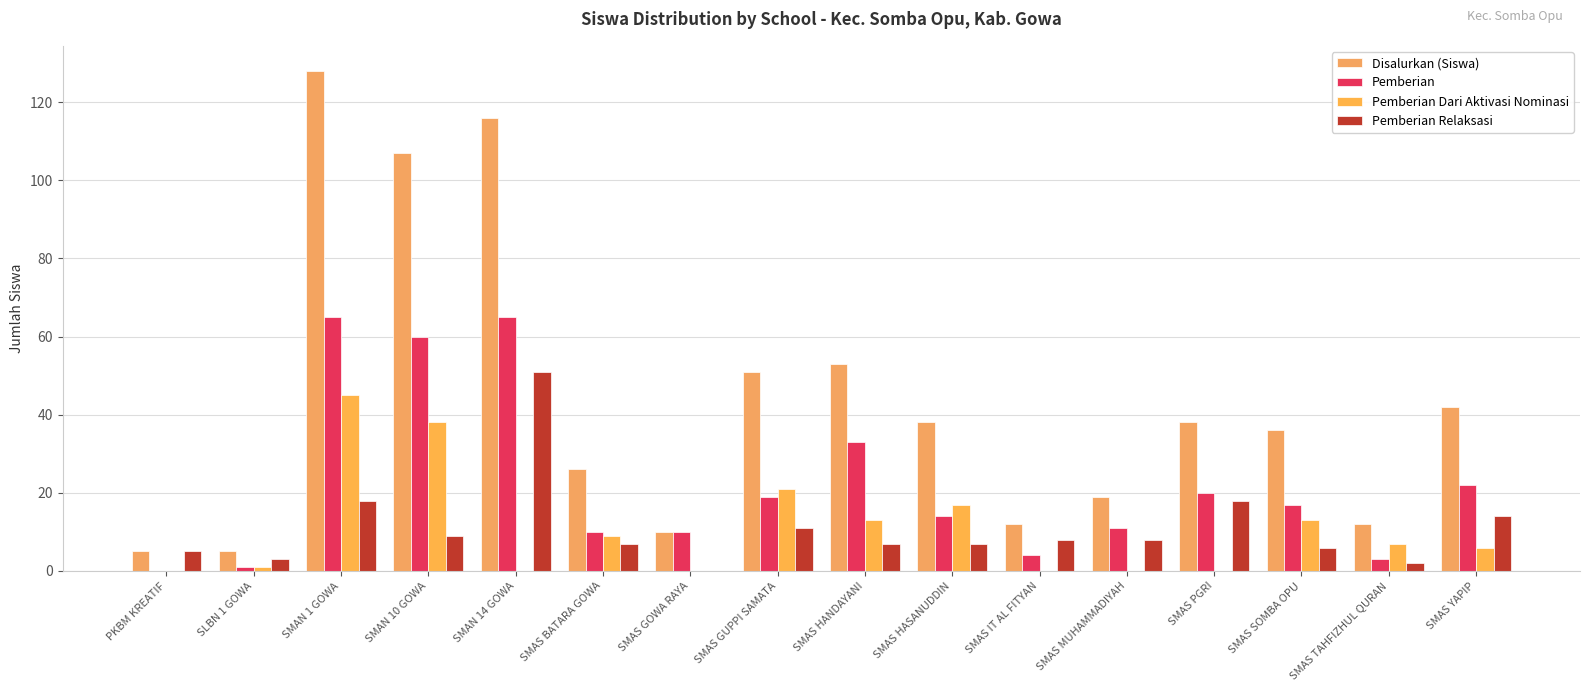

Reading right to left, what are all the values shown in this chart?

Disalurkan (Siswa): 42	12	36	38	19	12	38	53	51	10	26	116	107	128	5	5
Pemberian: 22	3	17	20	11	4	14	33	19	10	10	65	60	65	1	0
Pemberian Dari Aktivasi Nominasi: 6	7	13	0	0	0	17	13	21	0	9	0	38	45	1	0
Pemberian Relaksasi: 14	2	6	18	8	8	7	7	11	0	7	51	9	18	3	5